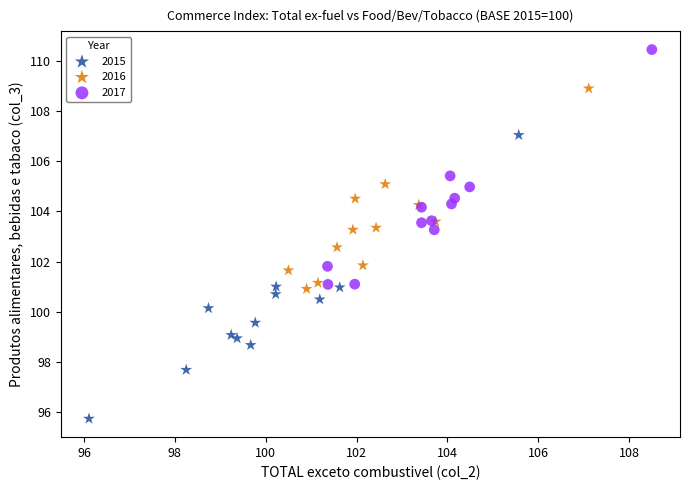

Which series has the widest spread of Y values?

2015